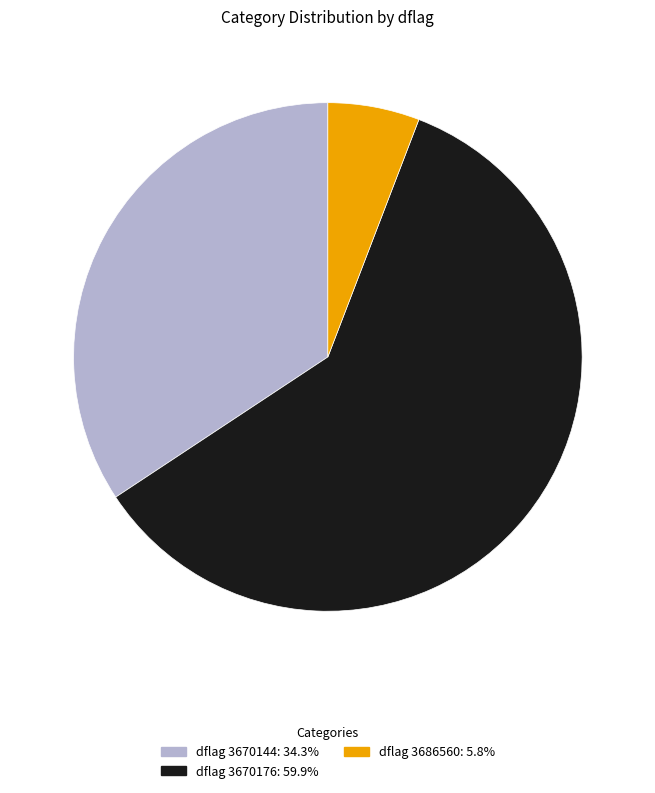

Is there any slice that represents more than half of the pie?

Yes